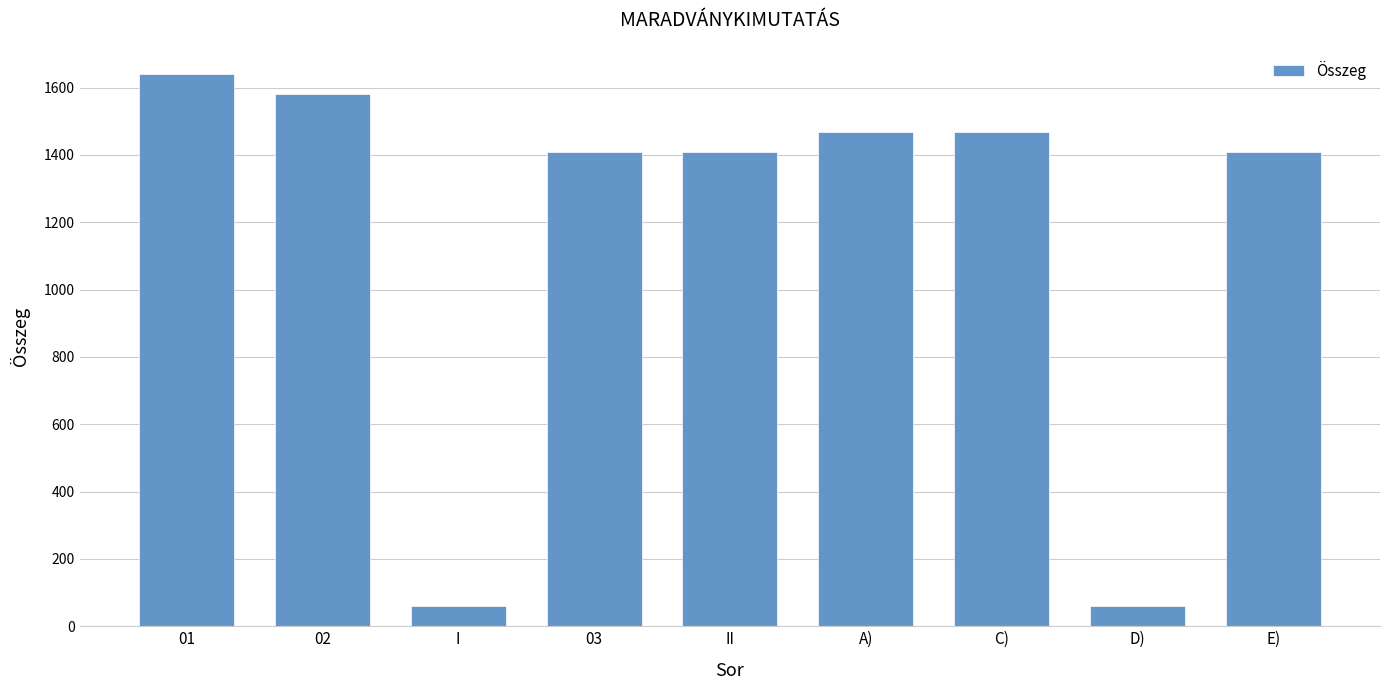

What is the value of the 2nd bar from the left?

1580